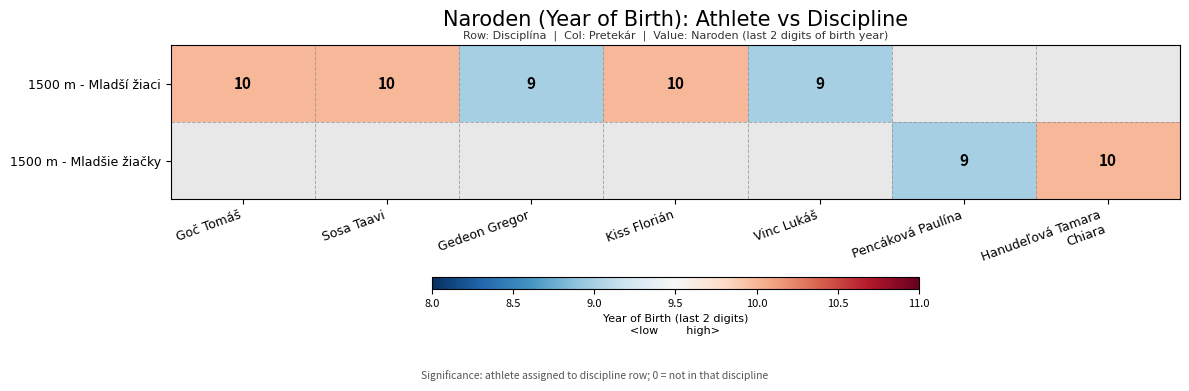

The 1500 m - Mladší žiaci series shows 16 at Vinc Lukáš. True or false?

False